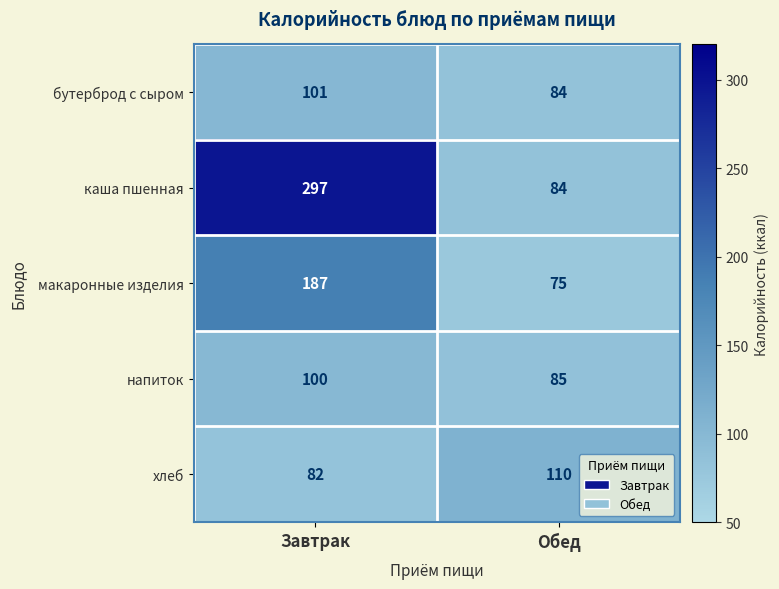

Where is бутерброд с сыром nearest to the value 92?

Обед